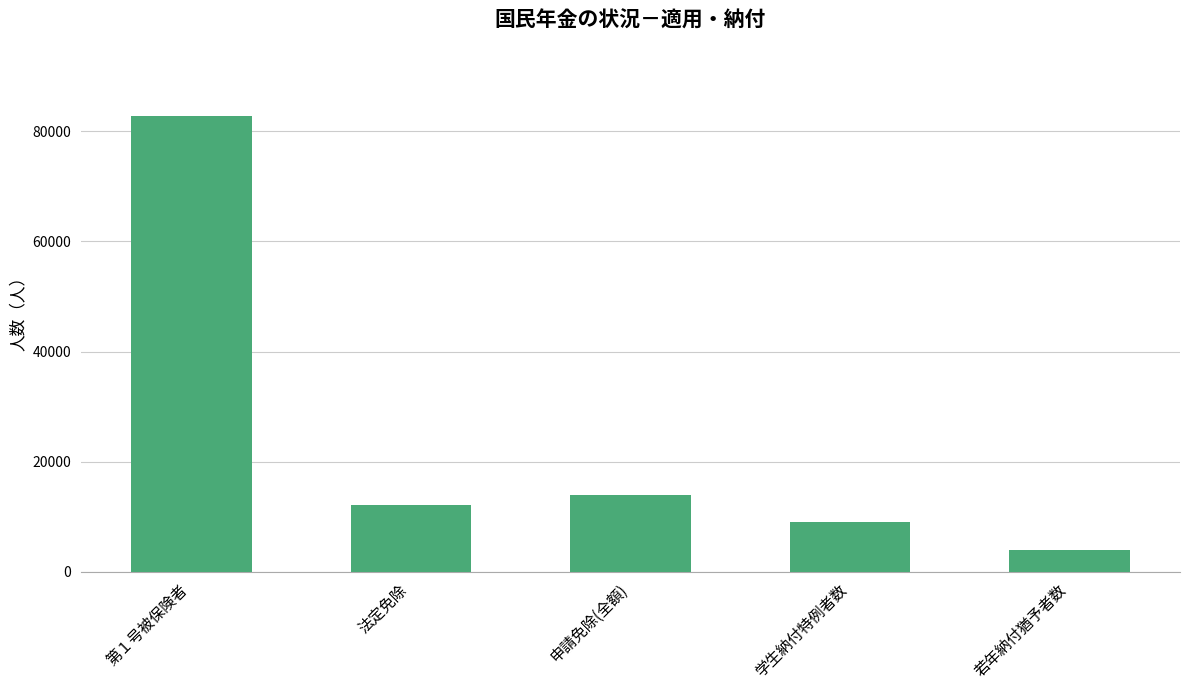

The chart shows a value of 3900 at 若年納付猶予者数. True or false?

True